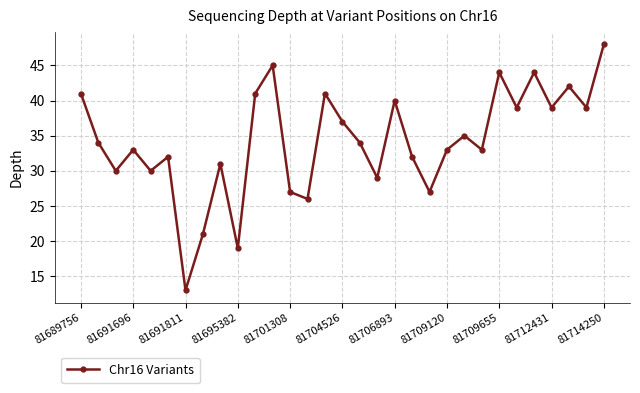

Reading left to right, list all the values displayed in this chart.

41	34	30	33	30	32	13	21	31	19	41	45	27	26	41	37	34	29	40	32	27	33	35	33	44	39	44	39	42	39	48